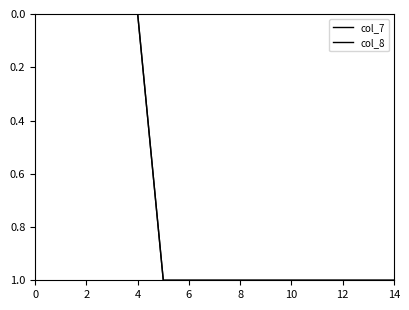

Does the chart have visible grid lines?

No